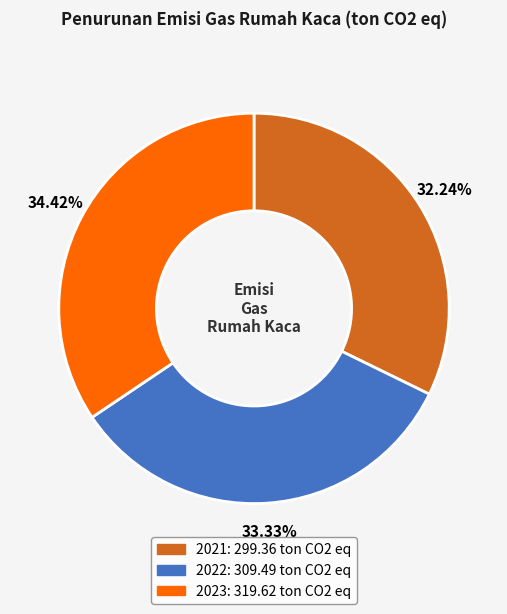

How many segments does this pie chart have?

3